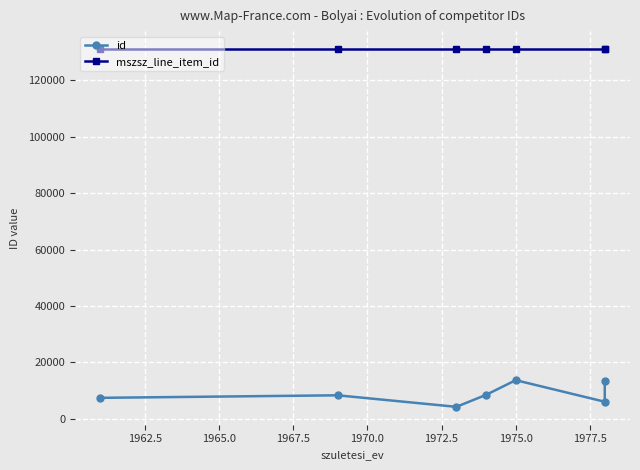

How many lines are shown in the chart?

2